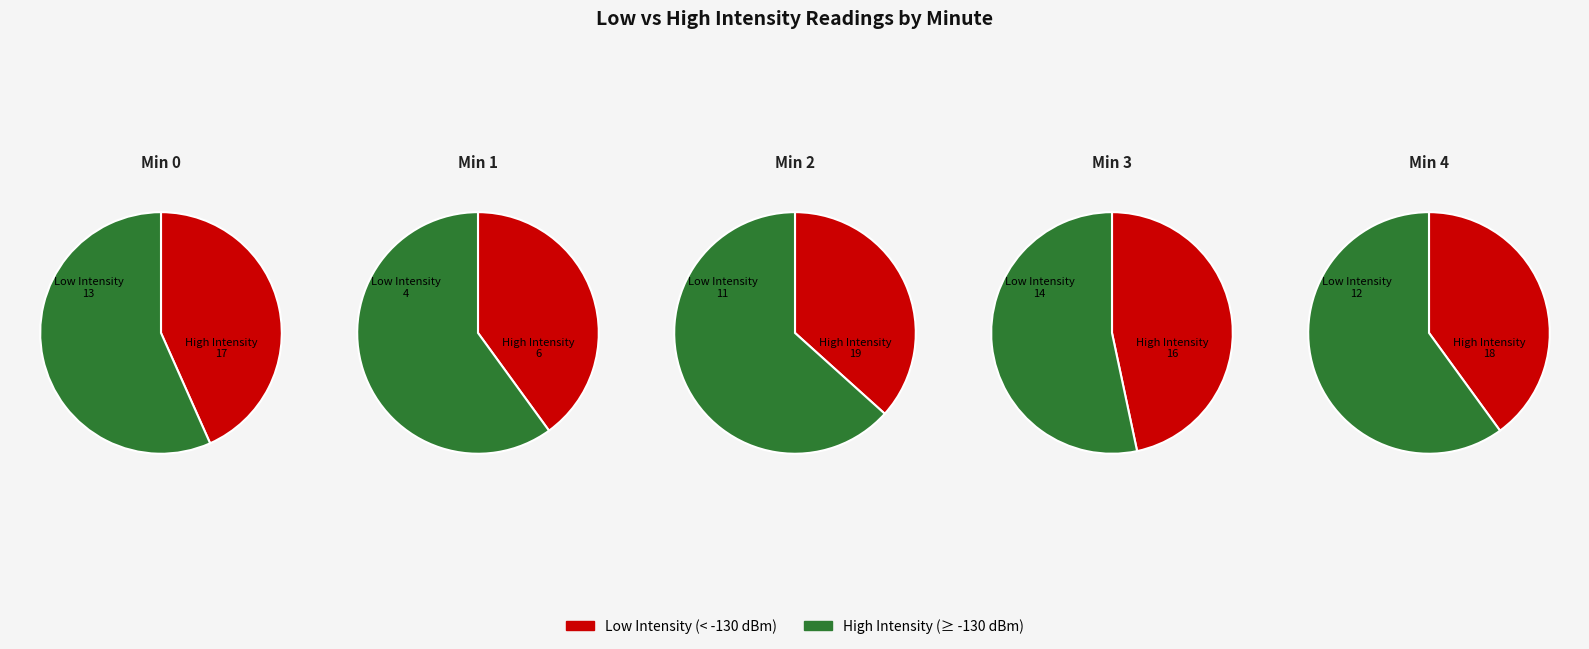

Which slice is the smallest?

2